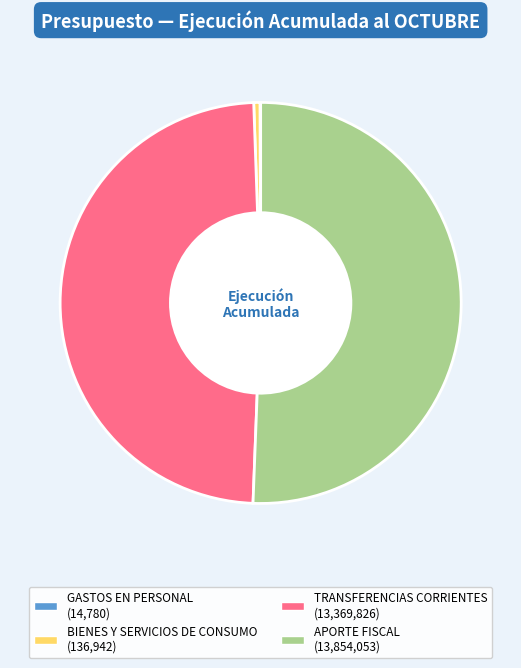

Is there any slice that represents more than half of the pie?

Yes